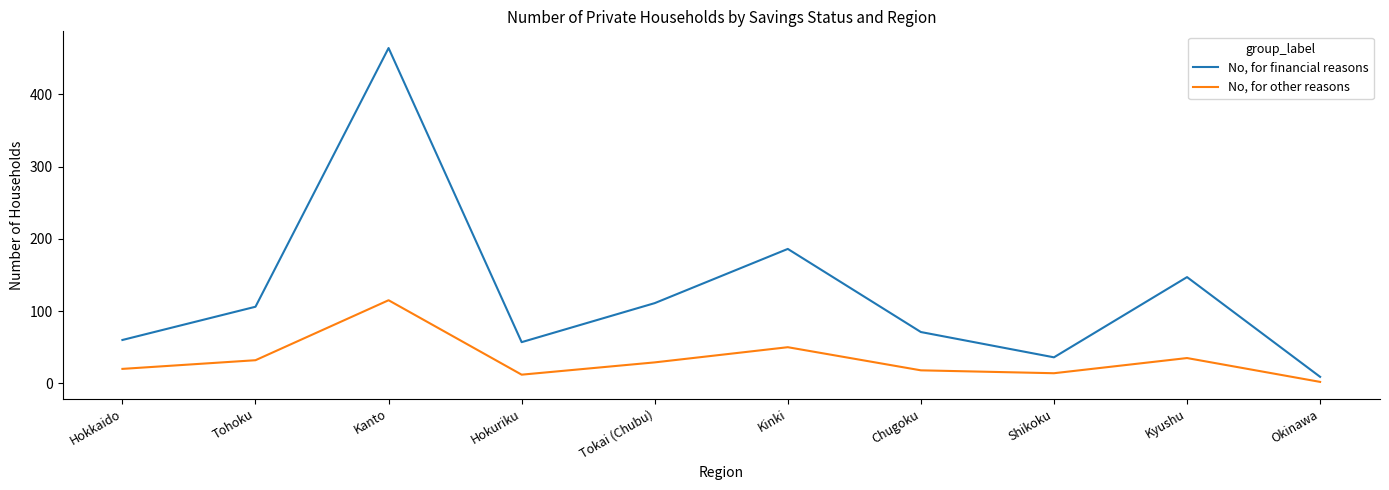

Between Tohoku and Shikoku, which series saw the biggest shift?

No, for financial reasons